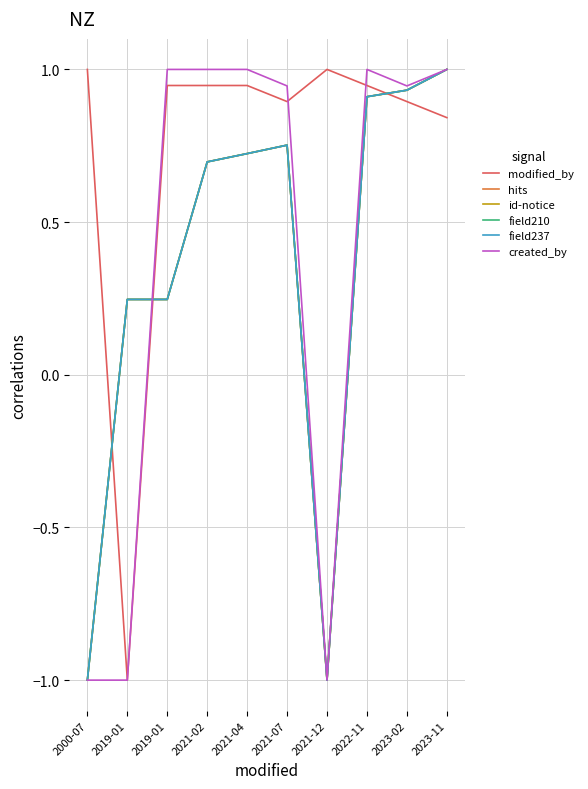

Read the created_by value at 2022-11.

1.0